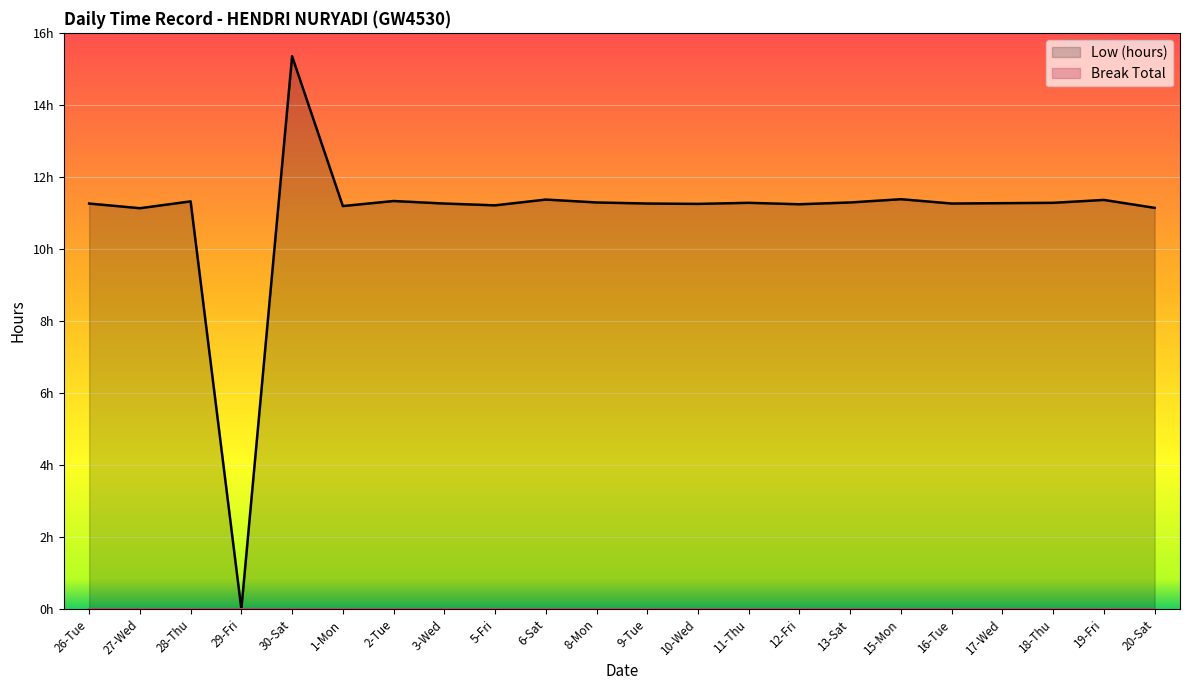

What is the average value?

10.9